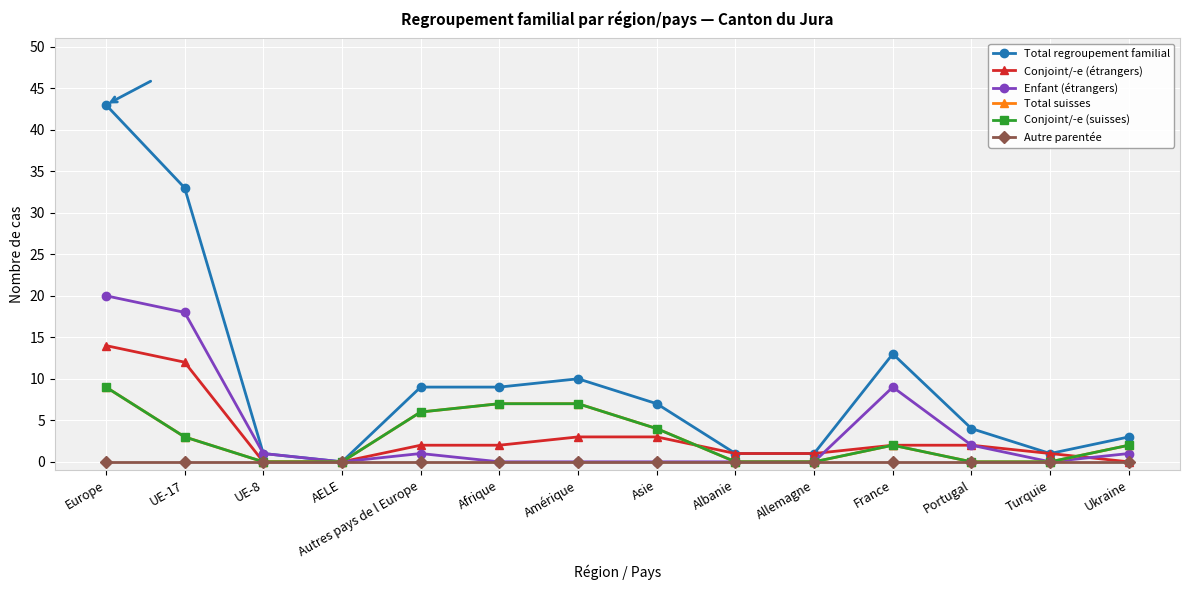

What is the value of the Conjoint/-e (suisses) point at the 14th from the left?

2